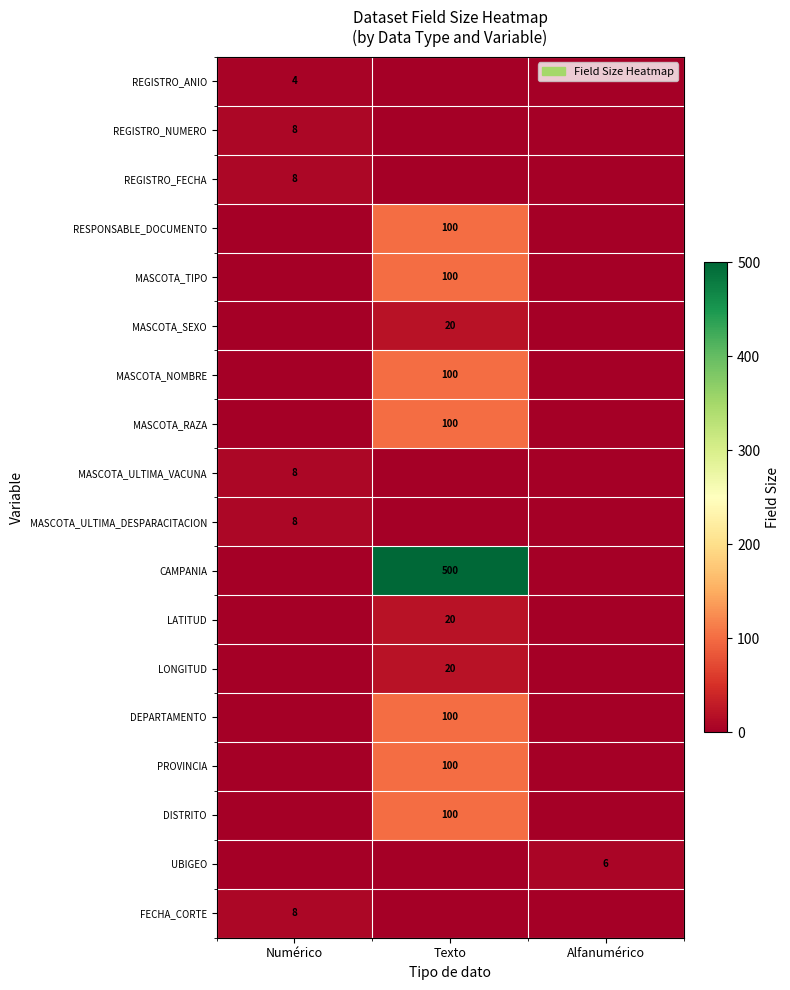

At which category does the chart reach its minimum across all series?

Texto